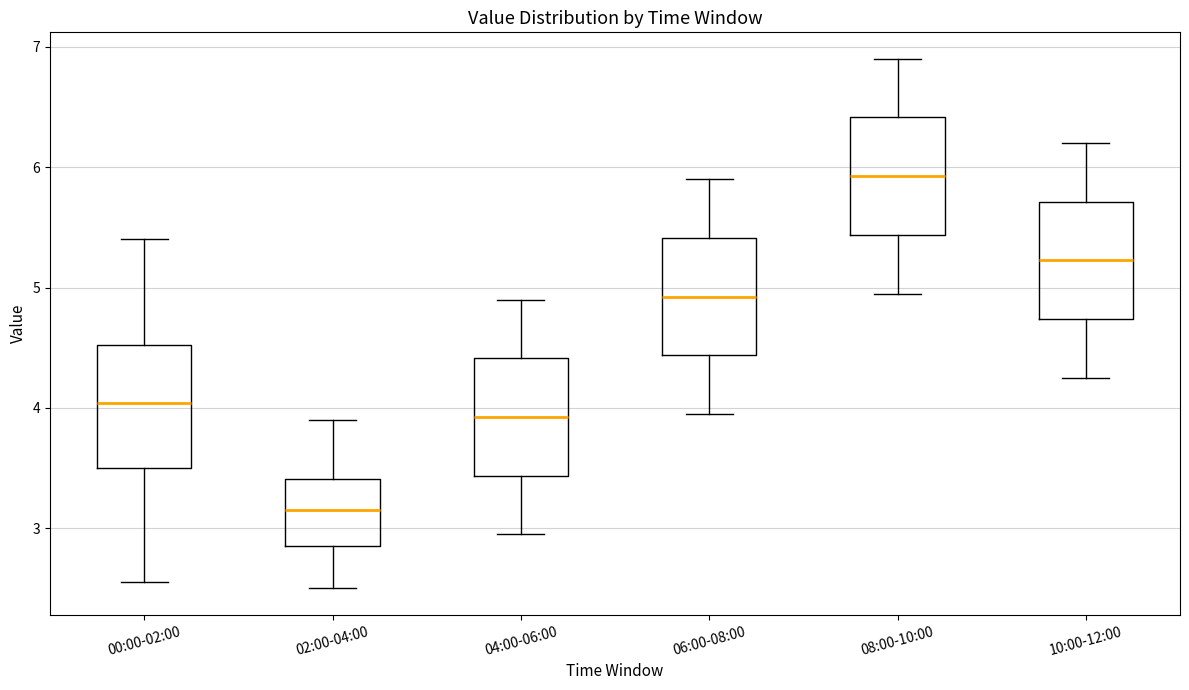

Where is the upper edge of the box for 04:00-06:00 on the y-axis? The values are not printed on the chart, so give them approximately, as read against the axis.

4.4